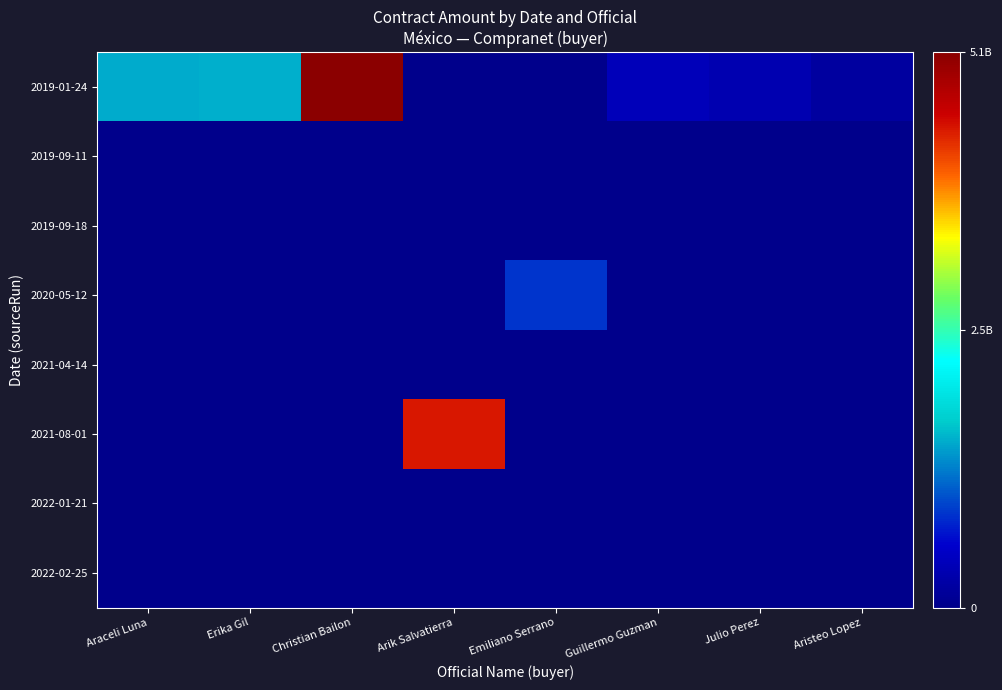

Reading left to right, list all the values displayed in this chart.

2019-01-24: Araceli Luna=0.3	Erika Gil=0.3	Christian Bailon=1.0	Arik Salvatierra=0.0	Emiliano Serrano=0.0	Guillermo Guzman=0.1	Julio Perez=0.1	Aristeo Lopez=0.0
2019-09-11: Araceli Luna=0.0	Erika Gil=0.0	Christian Bailon=0.0	Arik Salvatierra=0.0	Emiliano Serrano=0.0	Guillermo Guzman=0.0	Julio Perez=0.0	Aristeo Lopez=0.0
2019-09-18: Araceli Luna=0.0	Erika Gil=0.0	Christian Bailon=0.0	Arik Salvatierra=0.0	Emiliano Serrano=0.0	Guillermo Guzman=0.0	Julio Perez=0.0	Aristeo Lopez=0.0
2020-05-12: Araceli Luna=0.0	Erika Gil=0.0	Christian Bailon=0.0	Arik Salvatierra=0.0	Emiliano Serrano=0.2	Guillermo Guzman=0.0	Julio Perez=0.0	Aristeo Lopez=0.0
2021-04-14: Araceli Luna=0.0	Erika Gil=0.0	Christian Bailon=0.0	Arik Salvatierra=0.0	Emiliano Serrano=0.0	Guillermo Guzman=0.0	Julio Perez=0.0	Aristeo Lopez=0.0
2021-08-01: Araceli Luna=0.0	Erika Gil=0.0	Christian Bailon=0.0	Arik Salvatierra=0.9	Emiliano Serrano=0.0	Guillermo Guzman=0.0	Julio Perez=0.0	Aristeo Lopez=0.0
2022-01-21: Araceli Luna=0.0	Erika Gil=0.0	Christian Bailon=0.0	Arik Salvatierra=0.0	Emiliano Serrano=0.0	Guillermo Guzman=0.0	Julio Perez=0.0	Aristeo Lopez=0.0
2022-02-25: Araceli Luna=0.0	Erika Gil=0.0	Christian Bailon=0.0	Arik Salvatierra=0.0	Emiliano Serrano=0.0	Guillermo Guzman=0.0	Julio Perez=0.0	Aristeo Lopez=0.0